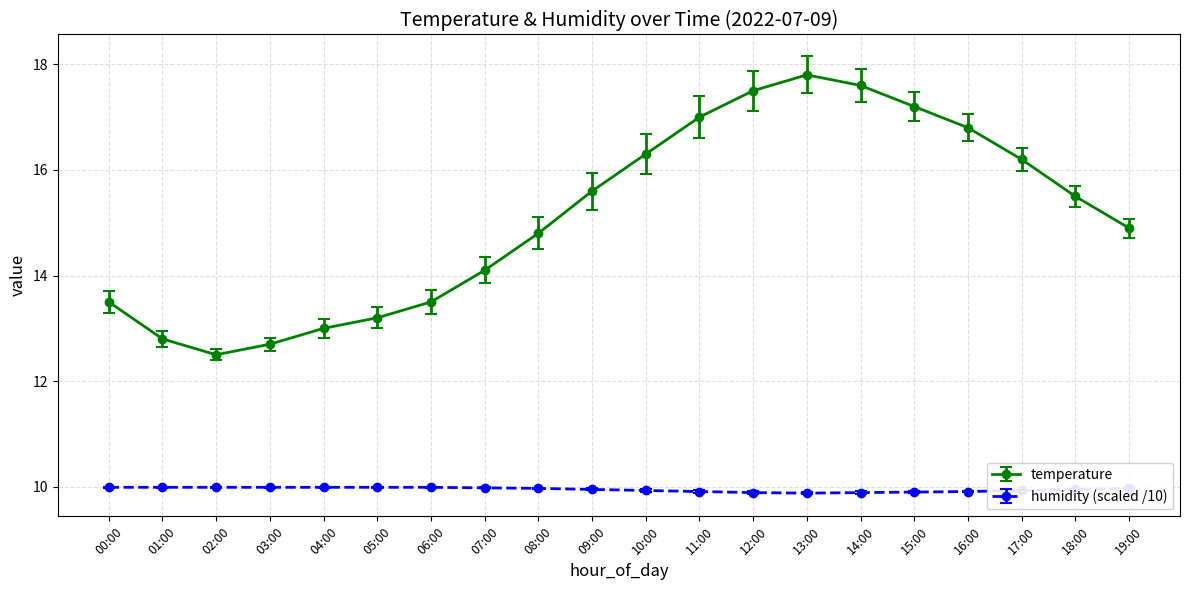

What is the label of the 17th point from the left?

16:00